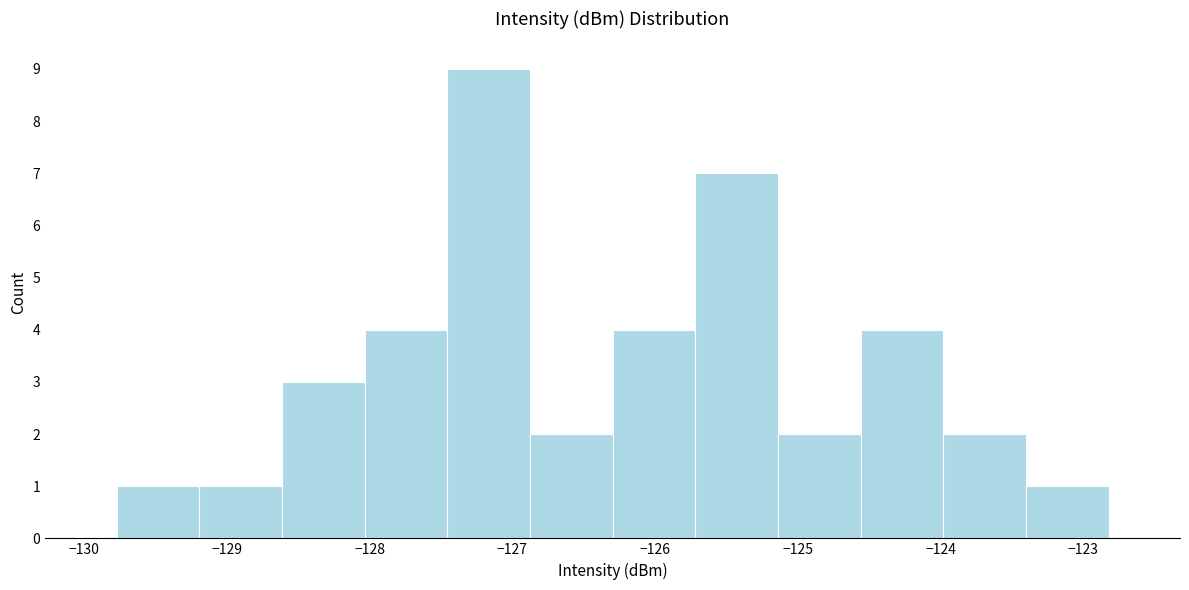

How tall is the bar that spans -128.0 to -127.5 on the x-axis? Neither the bar edges nor the heights are printed on the chart, so give them approximately, as read against the axes.

4